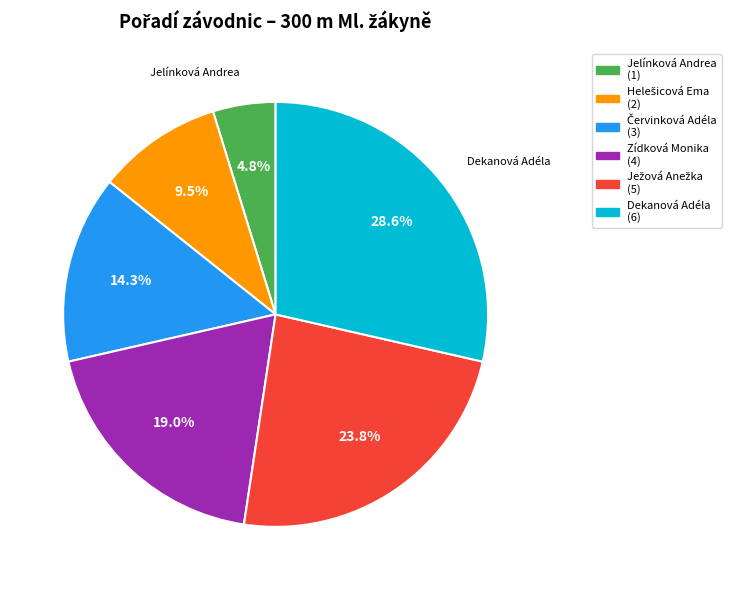

How many segments does this pie chart have?

6